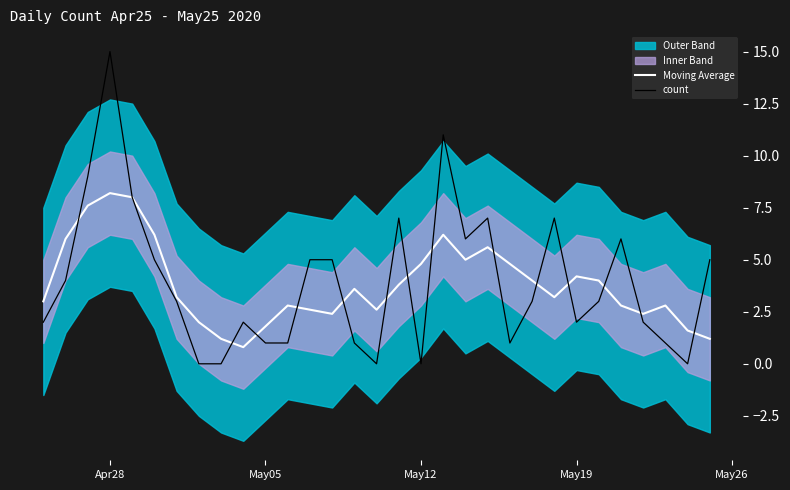

What is the highest value of the Moving Average series?

8.2